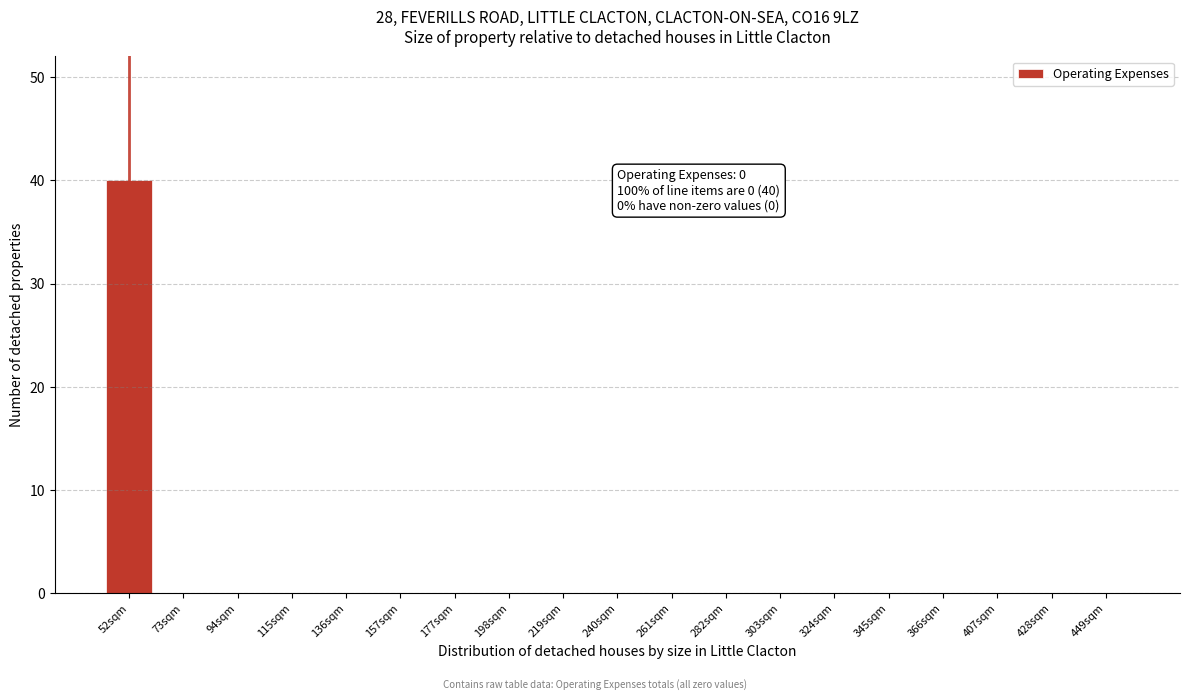

Reading right to left, transcribe all the data shown in this chart.

449sqm=0	428sqm=0	407sqm=0	366sqm=0	345sqm=0	324sqm=0	303sqm=0	282sqm=0	261sqm=0	240sqm=0	219sqm=0	198sqm=0	177sqm=0	157sqm=0	136sqm=0	115sqm=0	94sqm=0	73sqm=0	52sqm=40